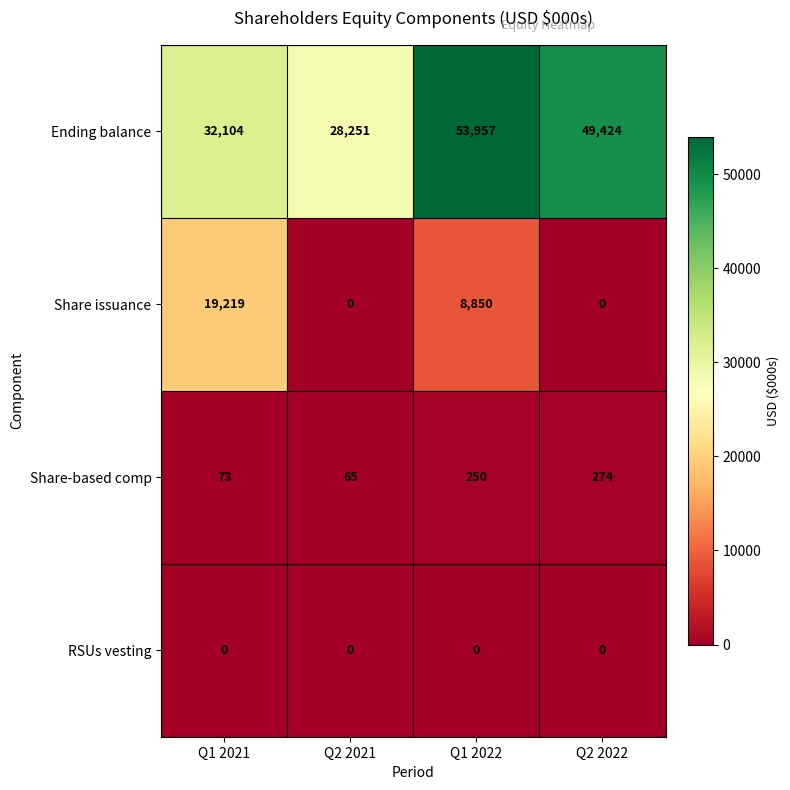

At which label does Ending balance reach its peak?

Q1 2022